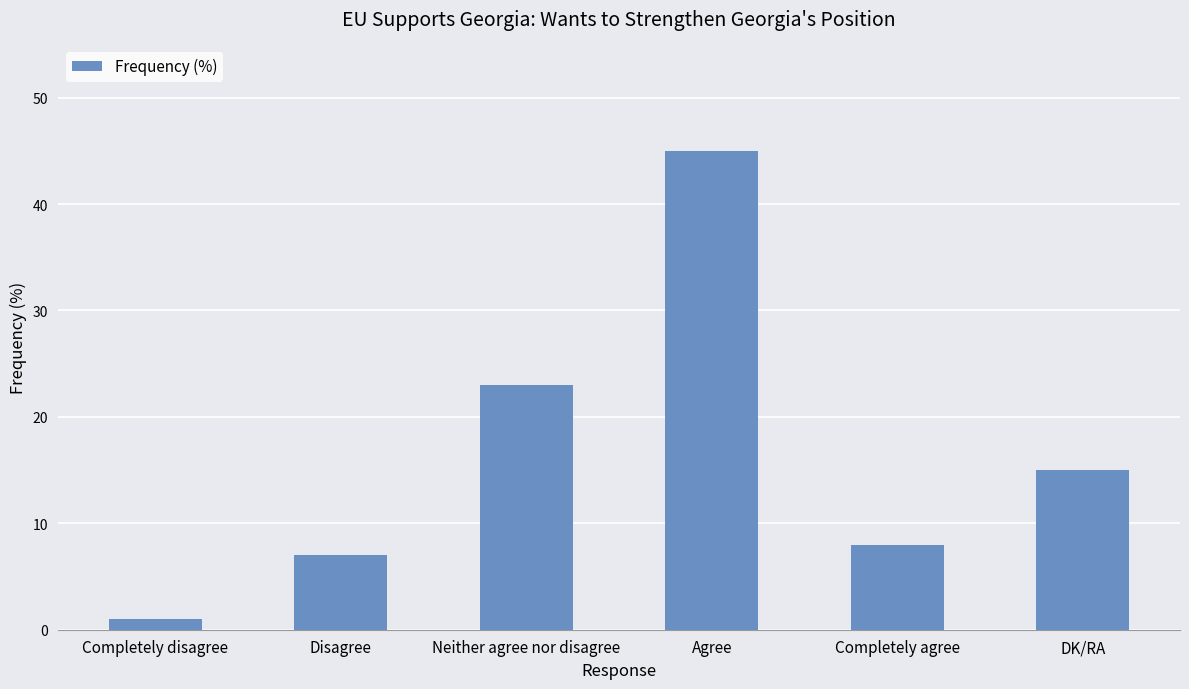

True or false: the data shows 5 at DK/RA.

False